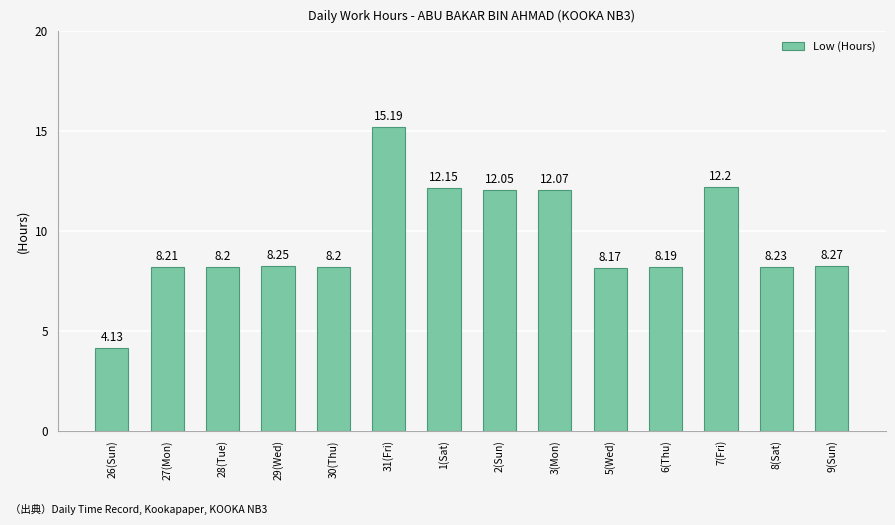

What is the sum of all values?

133.5